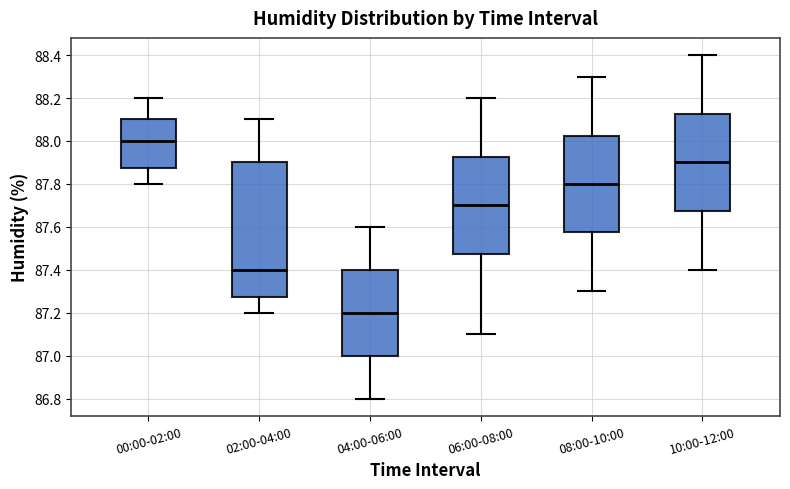

Which box has the lowest median line?

04:00-06:00